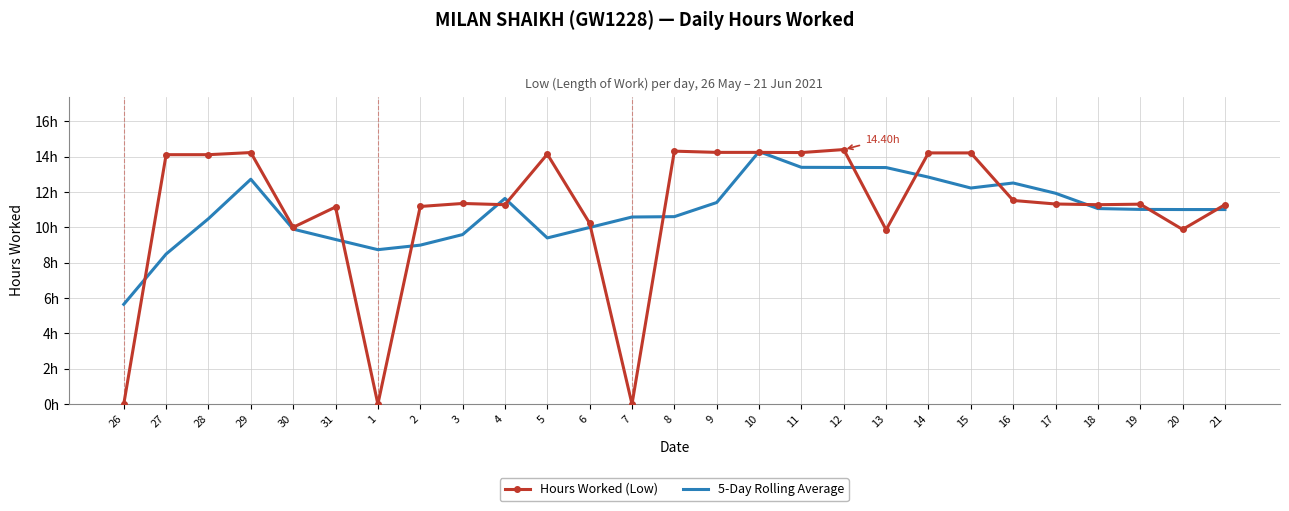

Which series changed the most between 8 and 18?

Hours Worked (Low)